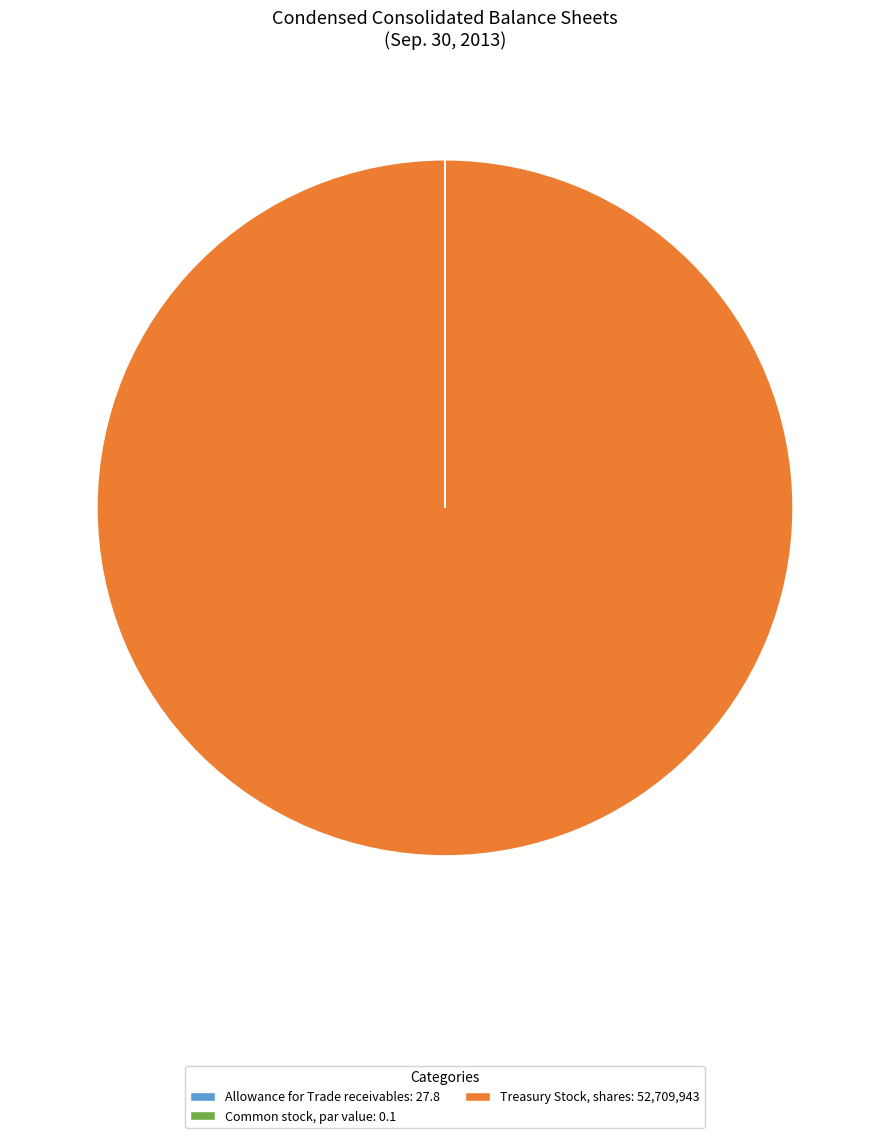

Which category has the biggest portion of the pie?

Treasury Stock, shares: 52,709,943